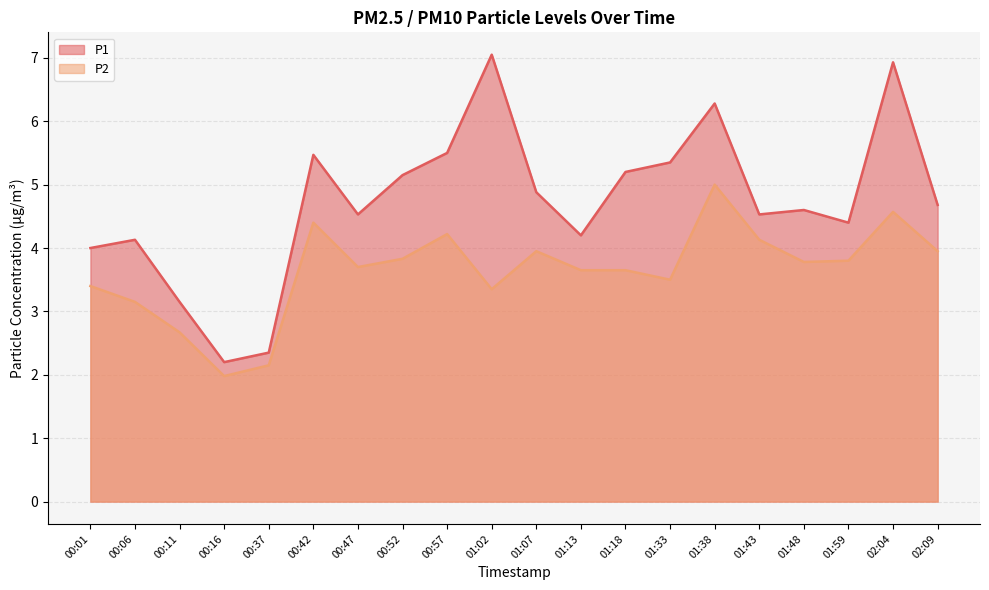

Which has a higher value, 01:18 or 00:16?

01:18